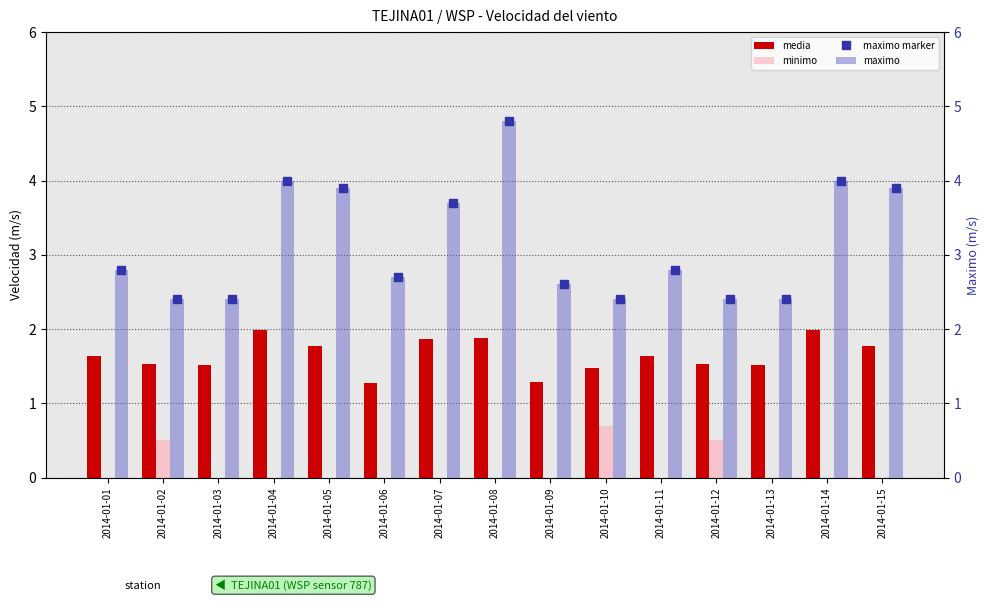

List the series in order of their peak value, highest first.

maximo marker, maximo, media, minimo